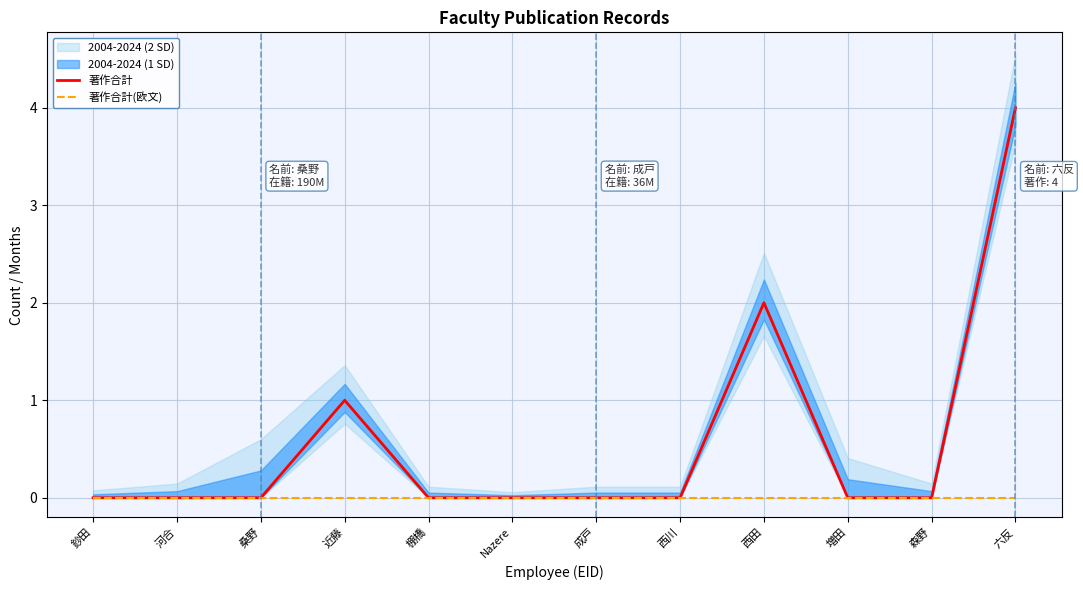

At which category does 著作合計 reach its first local peak?

近藤